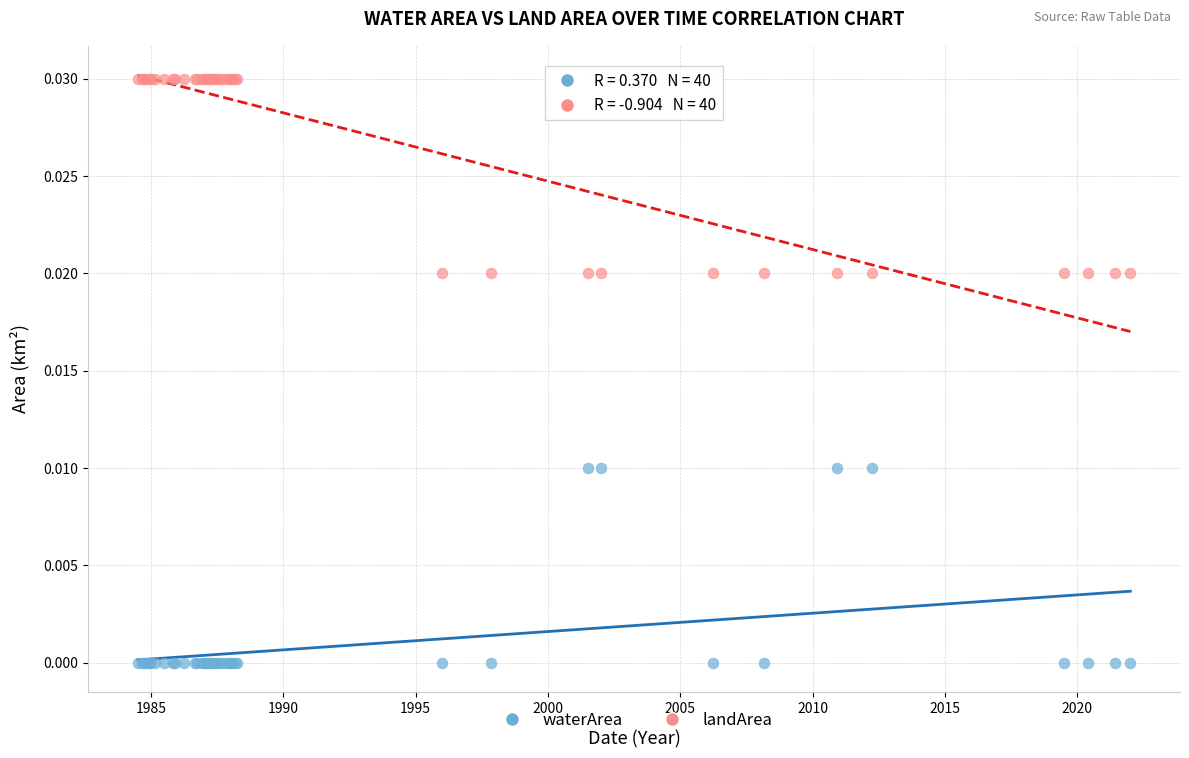

Which series reaches the minimum Y coordinate?

waterArea